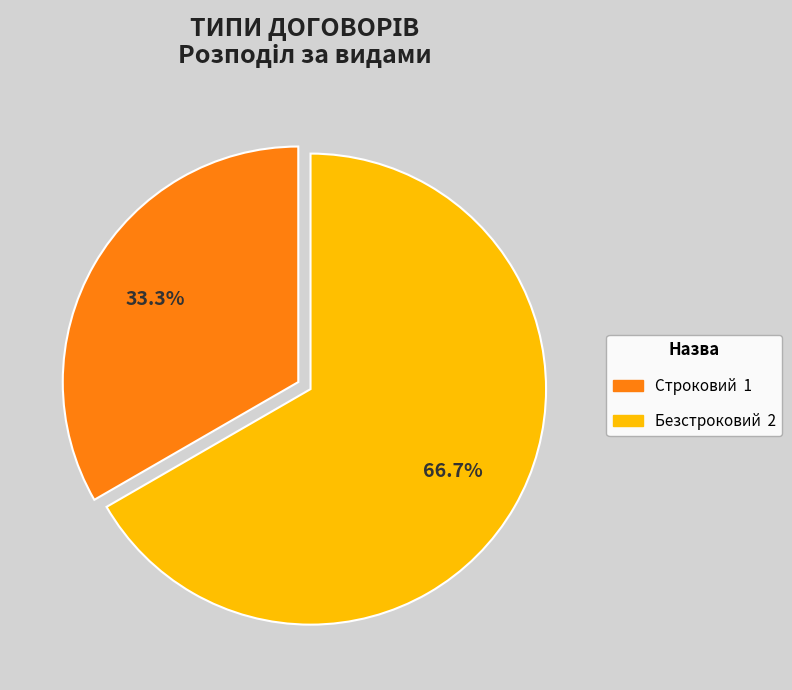

How many slices are in this pie chart?

2